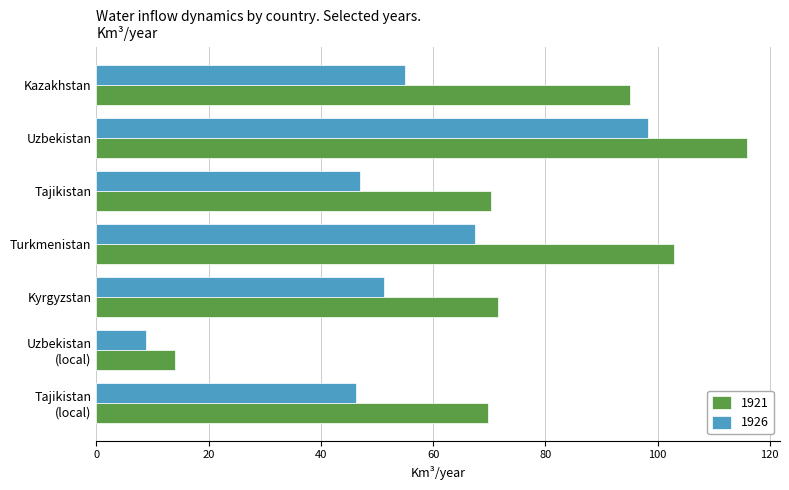

List the series in order of their overall mean, highest first.

1921, 1926